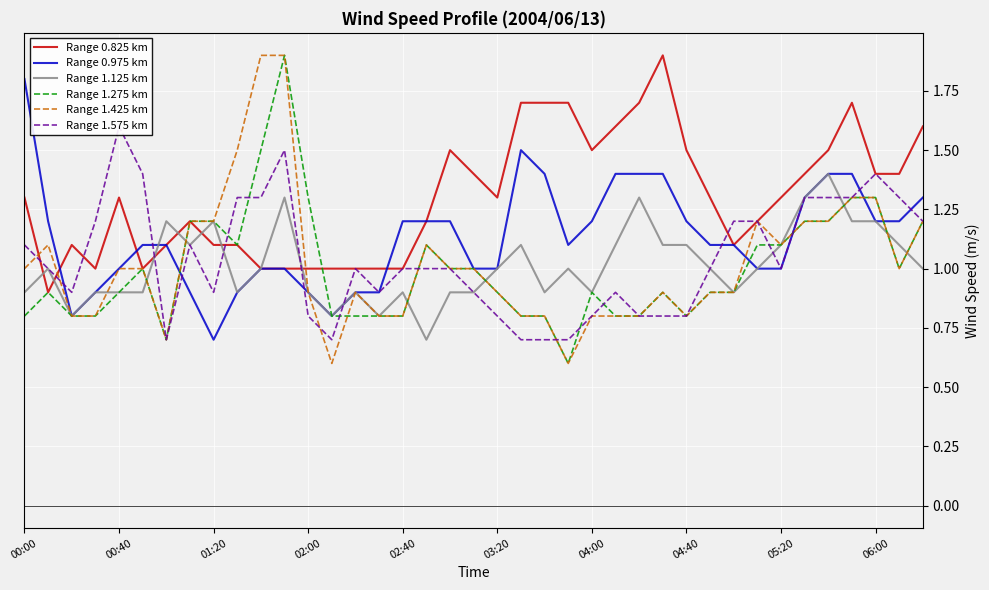

What is the smallest value displayed?

0.6